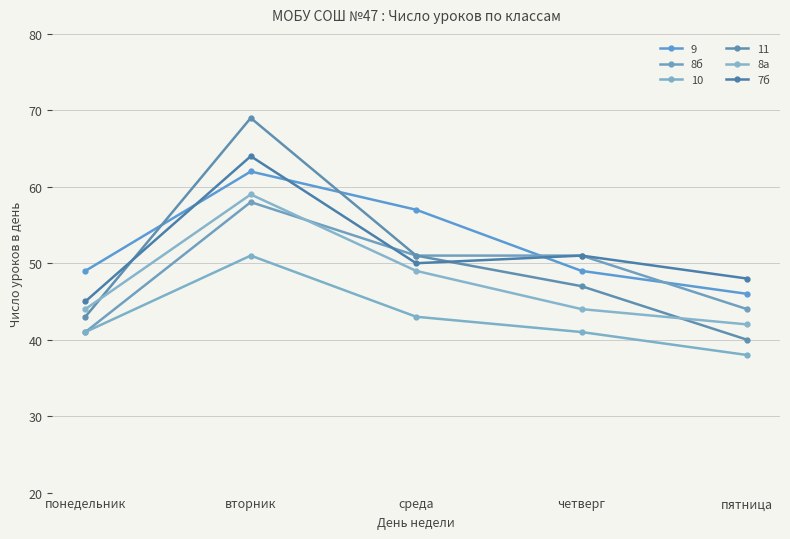

What position from the left is пятница?

5